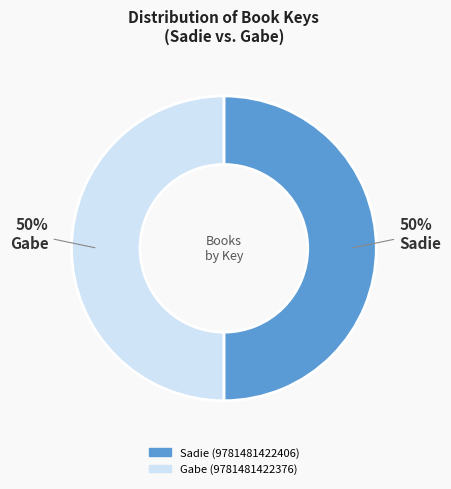

How many slices are in this pie chart?

2